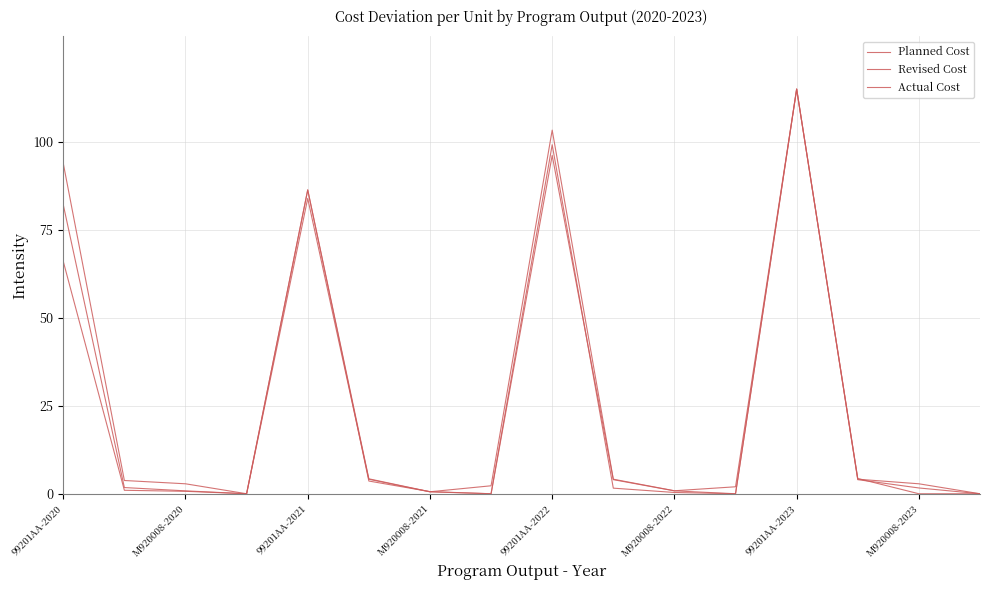

Between which two adjacent categories do Revised Cost and Actual Cost first intersect?

99201AA-2022 and M920008-2022